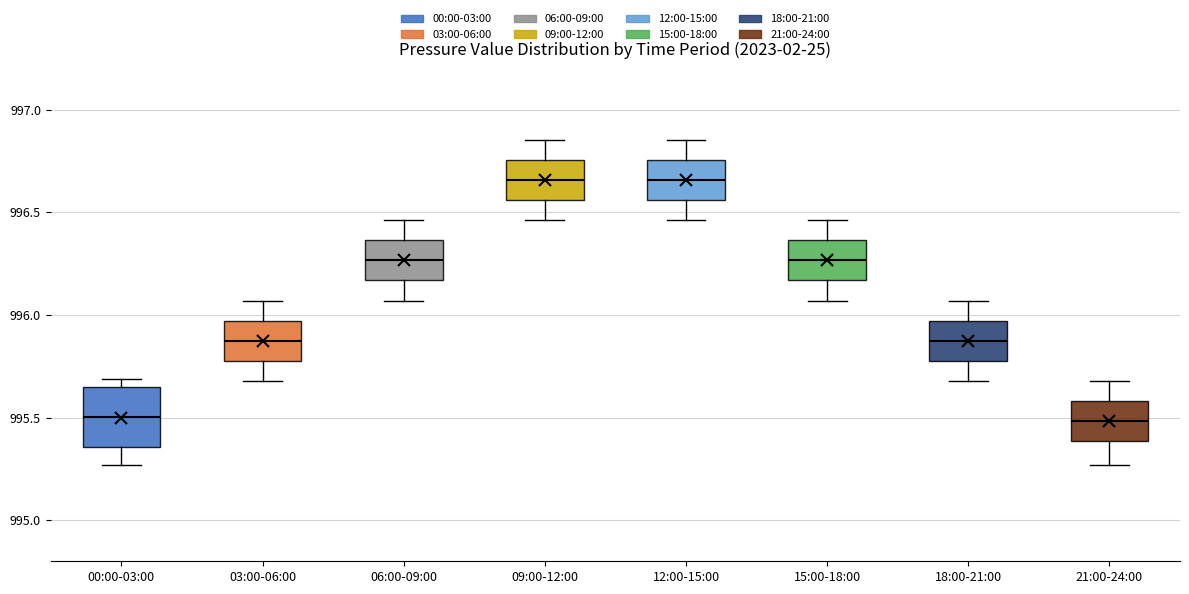

Reading left to right, read every box against the y-axis: the position of its median line, the range the box covers, and the ends of its whiskers. The values are not printed on the chart, so give them approximately, as read against the axis.

00:00-03:00: median 995.50, box 995.35 to 995.65, whiskers 995.25 to 995.70
03:00-06:00: median 995.90, box 995.80 to 995.95, whiskers 995.70 to 996.05
06:00-09:00: median 996.25, box 996.15 to 996.35, whiskers 996.05 to 996.45
09:00-12:00: median 996.65, box 996.55 to 996.75, whiskers 996.45 to 996.85
12:00-15:00: median 996.65, box 996.55 to 996.75, whiskers 996.45 to 996.85
15:00-18:00: median 996.25, box 996.15 to 996.35, whiskers 996.05 to 996.45
18:00-21:00: median 995.90, box 995.80 to 995.95, whiskers 995.70 to 996.05
21:00-24:00: median 995.50, box 995.40 to 995.60, whiskers 995.25 to 995.70